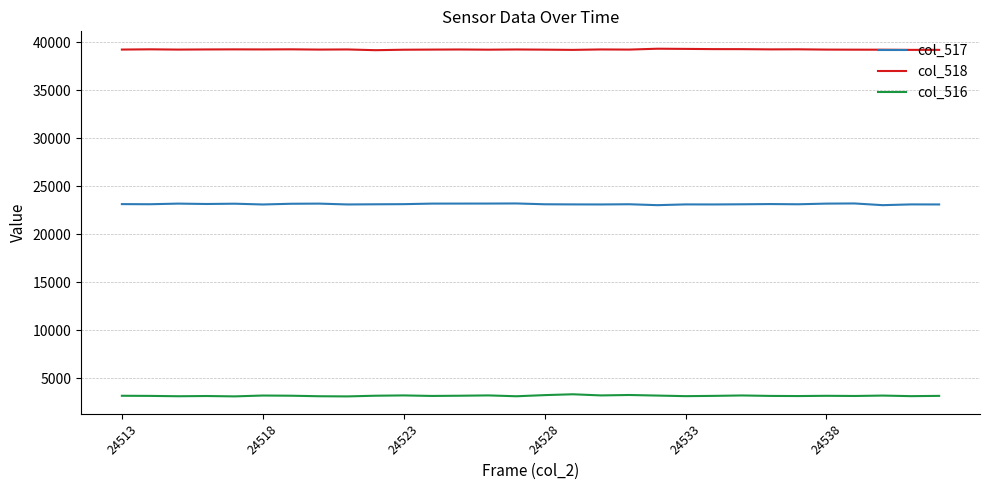

How many values in the col_518 series are below 39237?

15